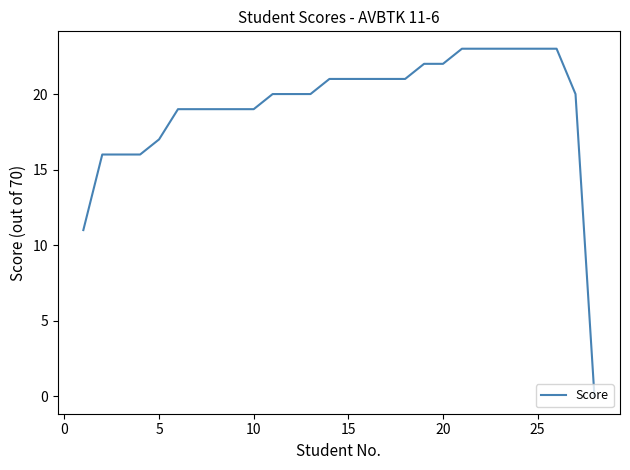

What is the greatest value displayed?

23